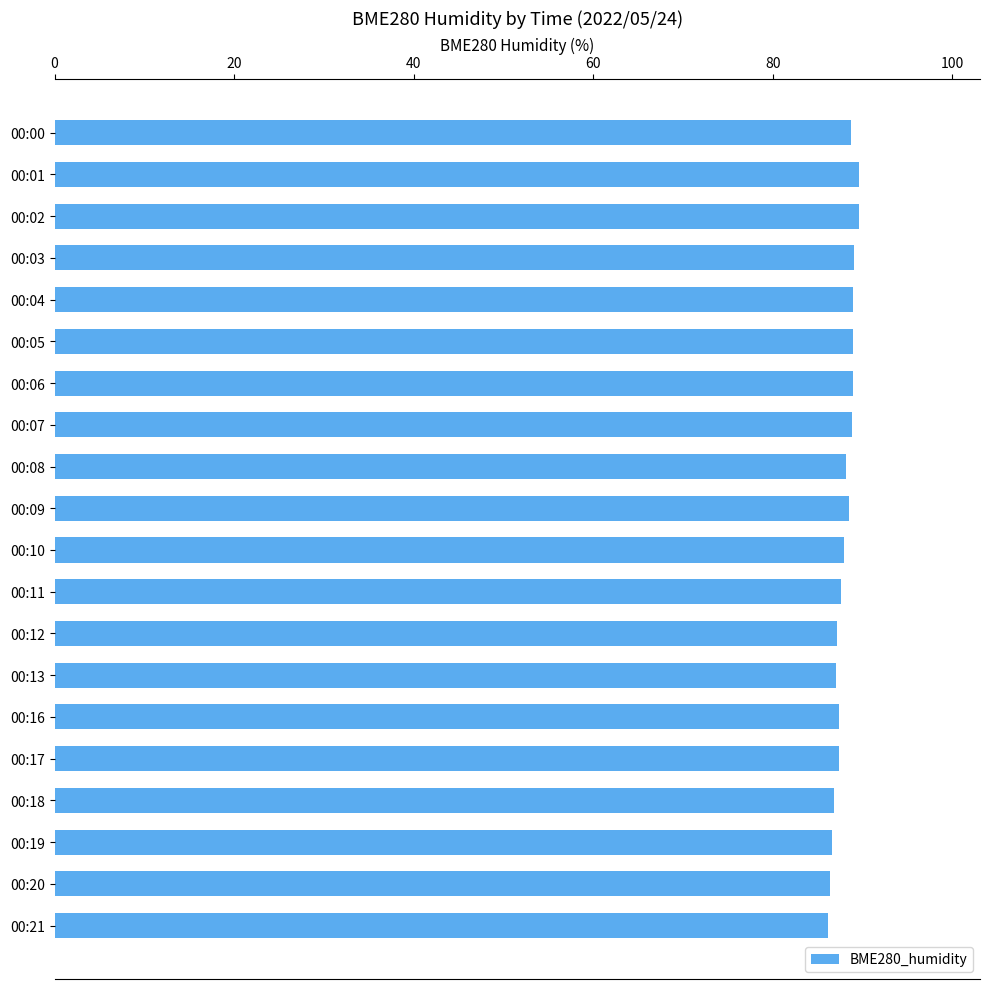

The value at 00:11 is 21.3. True or false?

False